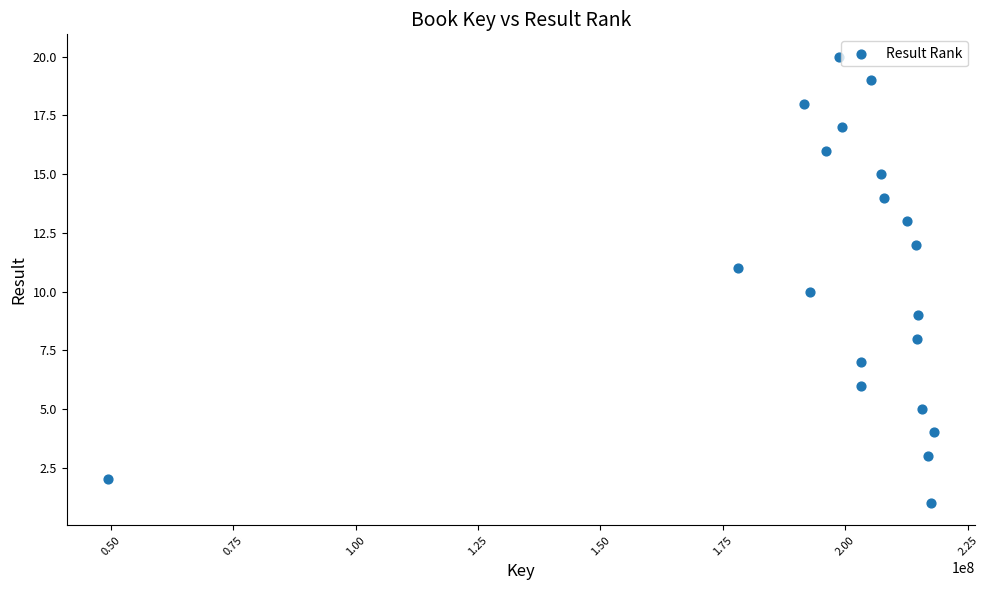

What is the range of X values (max minus min)?

168595386